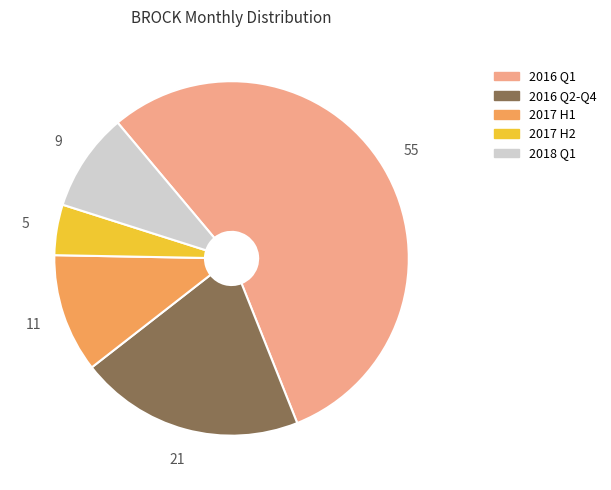

The 2016 Q1 slice represents 55% of the pie. True or false?

True